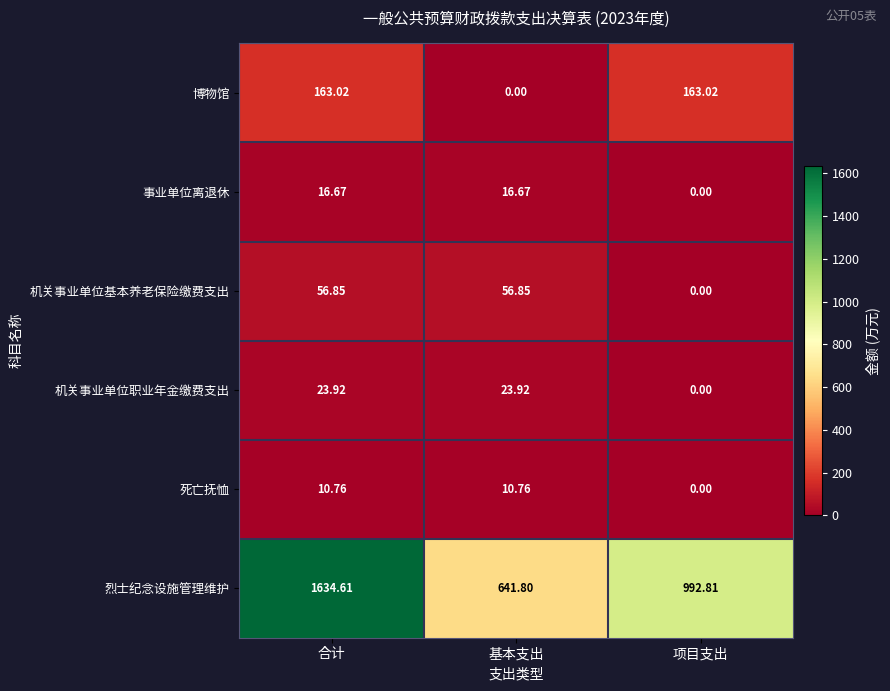

Which series has the largest total across all categories?

烈士纪念设施管理维护